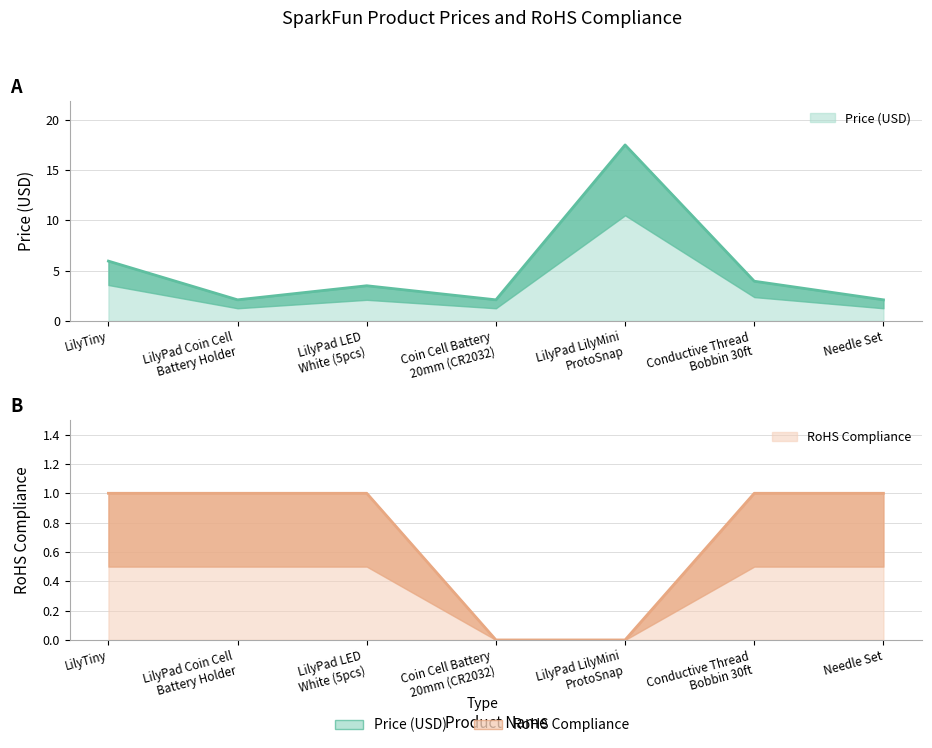

What are all the series names shown in the legend?

Price (USD), RoHS Compliance